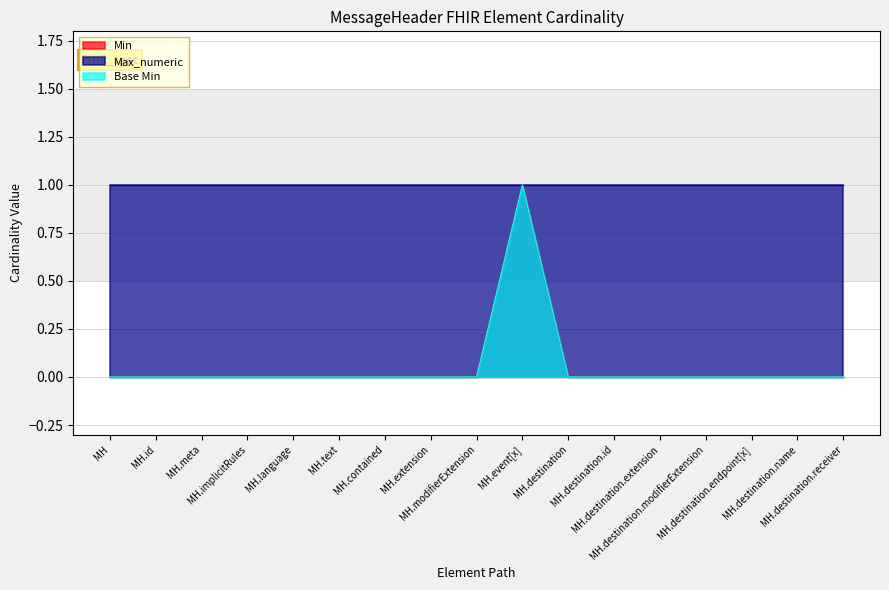

What is the difference between the maximum and second lowest values in the Base Min series?

1